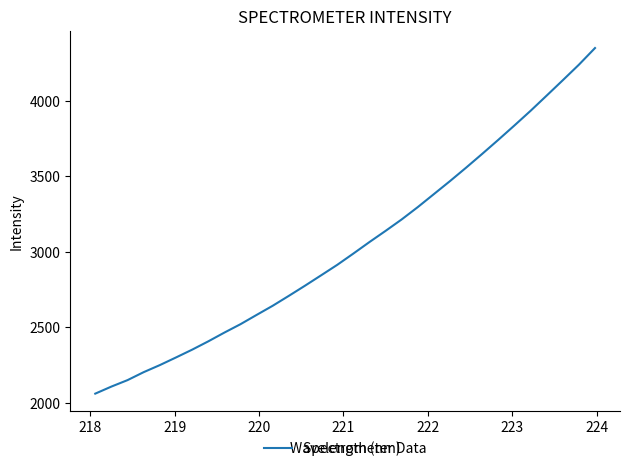

What is the difference between the maximum and minimum values?

2288.6